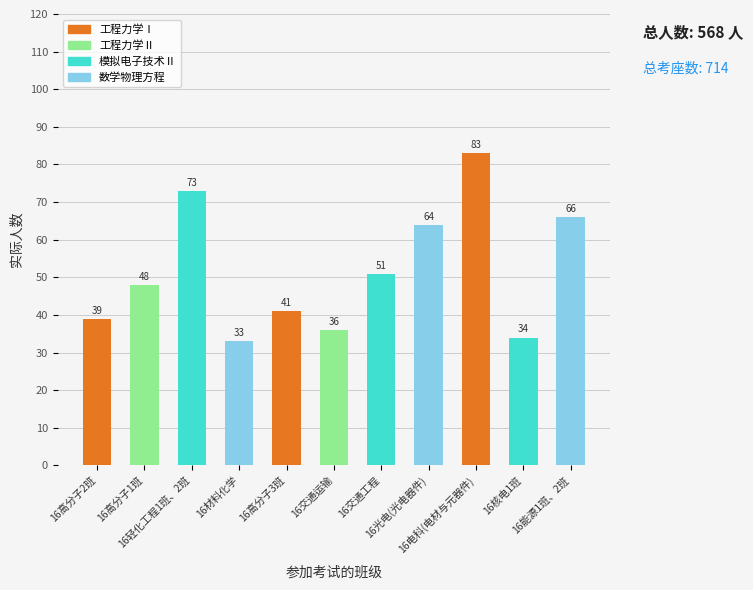

At which category does the chart reach its minimum across all series?

16材料化学